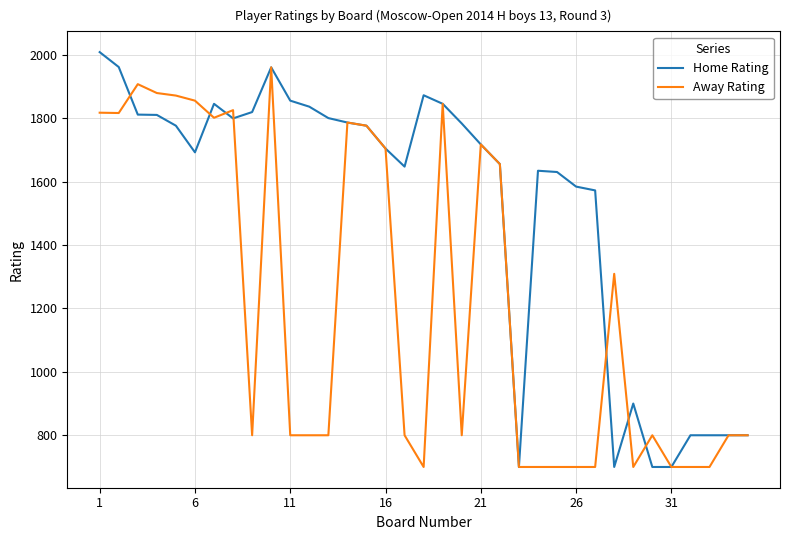

What is the lowest value of the Home Rating series?

700